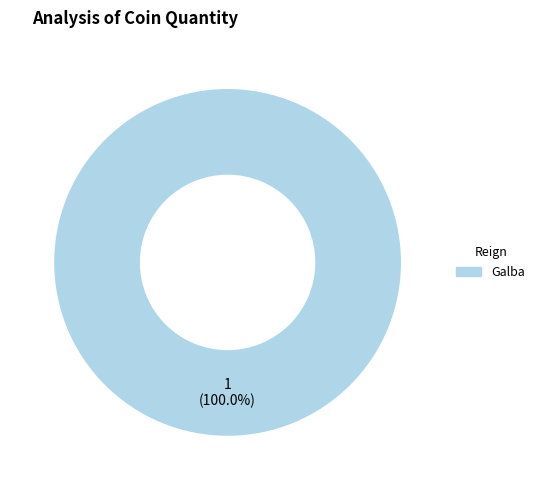

Is there any slice that represents more than half of the pie?

Yes